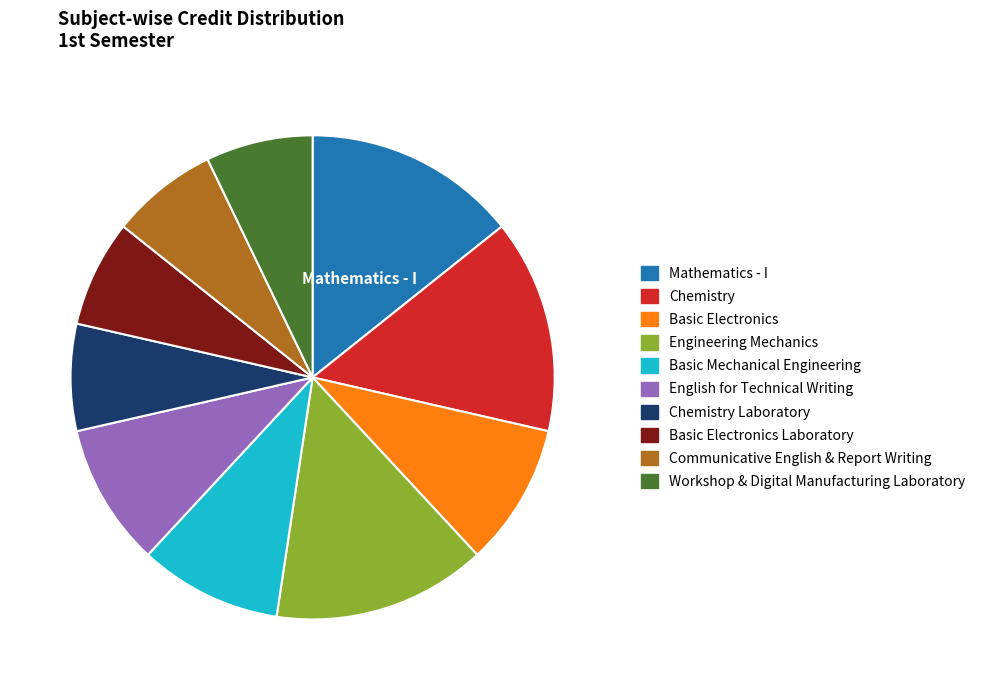

Do Engineering Mechanics and Mathematics - I together represent more than half of the pie?

No